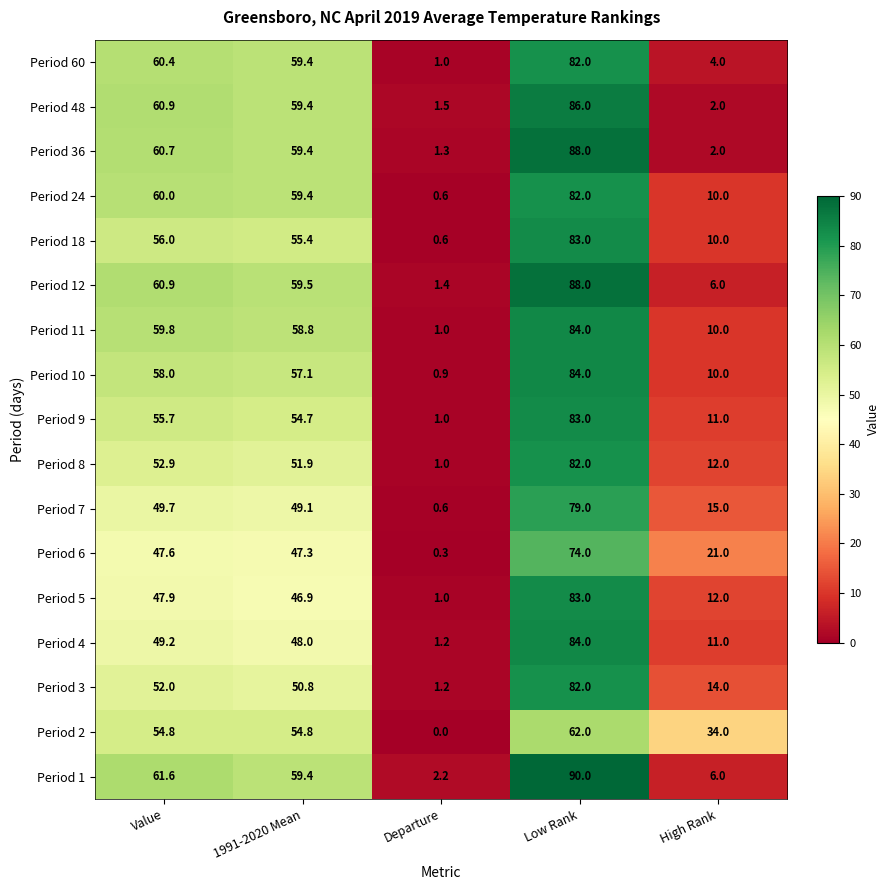

How many data points in Period 60 are less than 59?

2